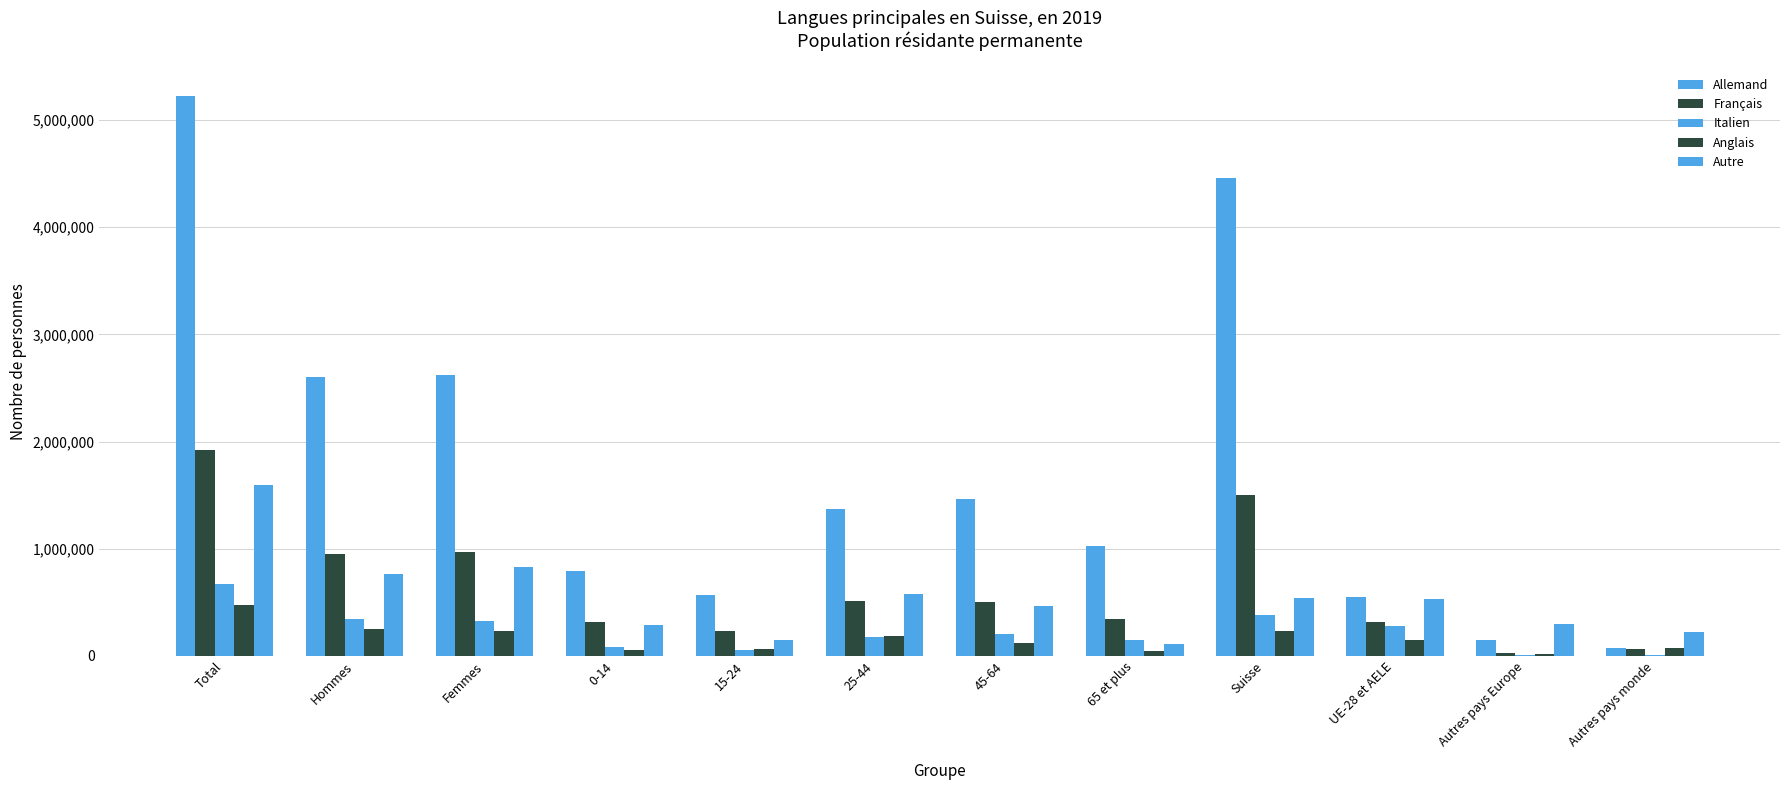

At how many categories does at least one series exceed 4862563?

1